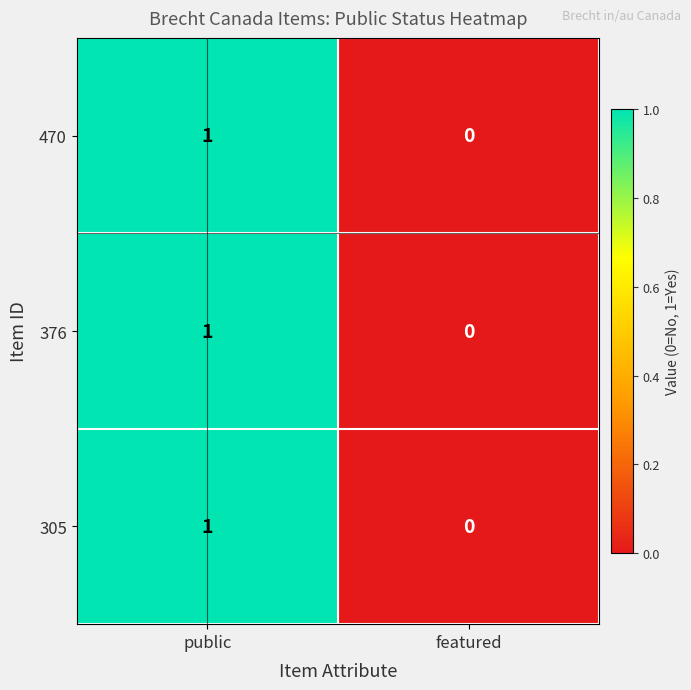

Is the value of 376 at featured greater than the value of 305 at public?

No